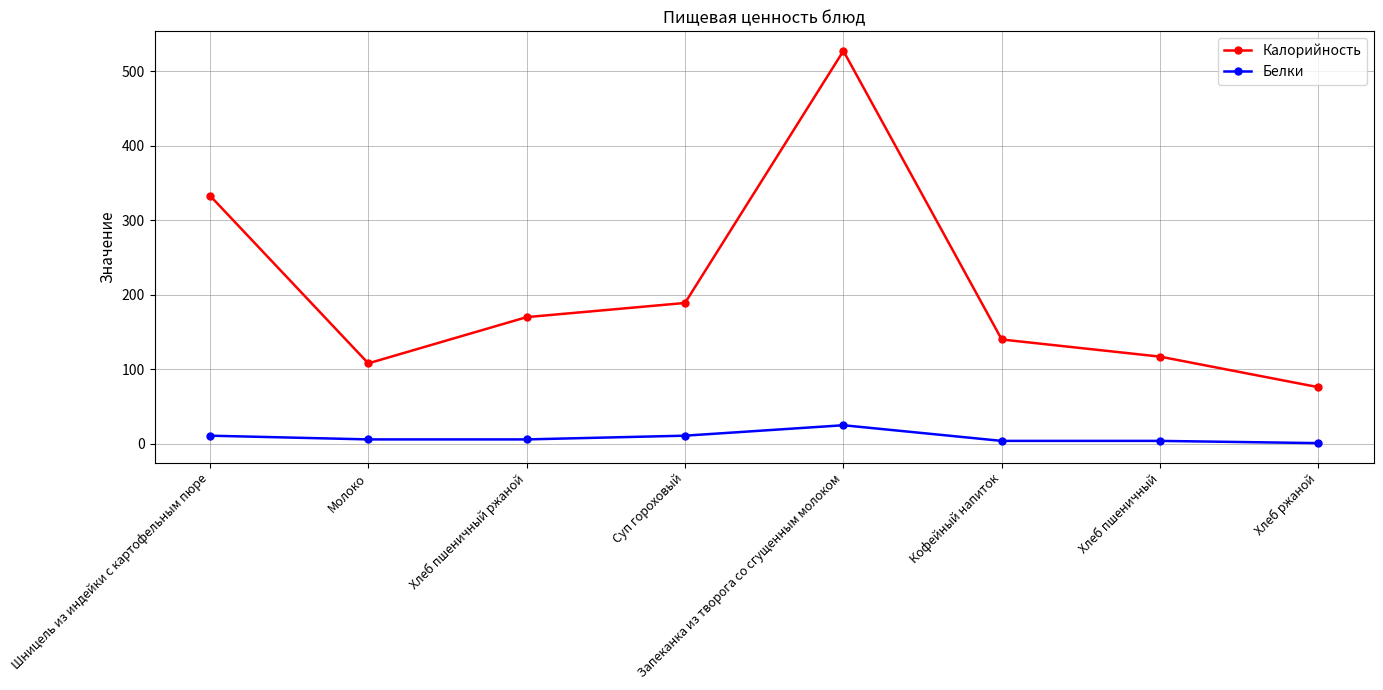

Which series has the largest total across all categories?

Калорийность